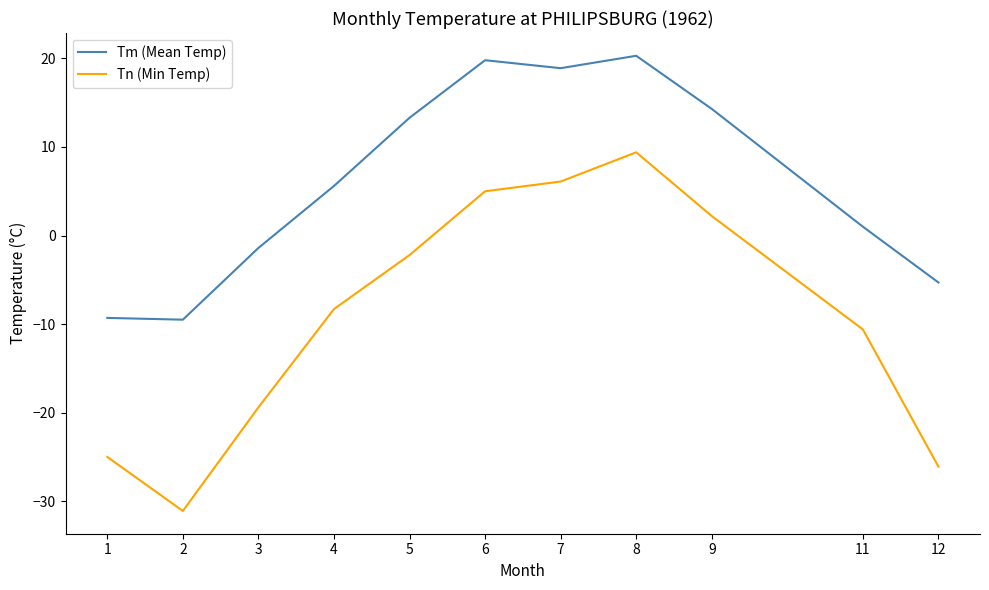

Read the Tn (Min Temp) value at 1.

-25.0